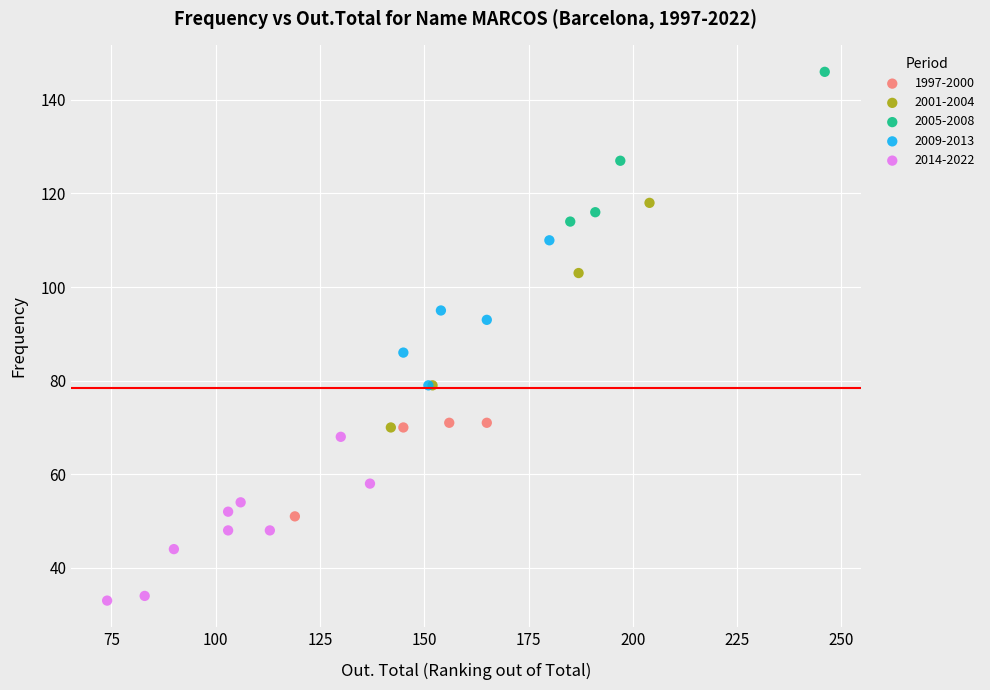

Which series has the largest Y range (max minus min)?

2001-2004